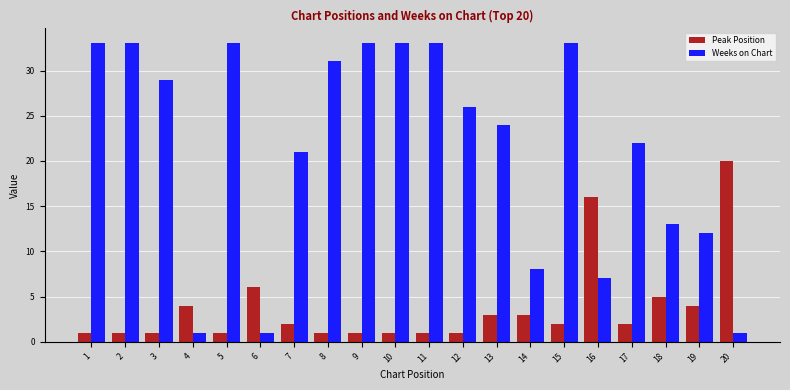

Rank the series by their average value, from lowest to highest.

Peak Position, Weeks on Chart